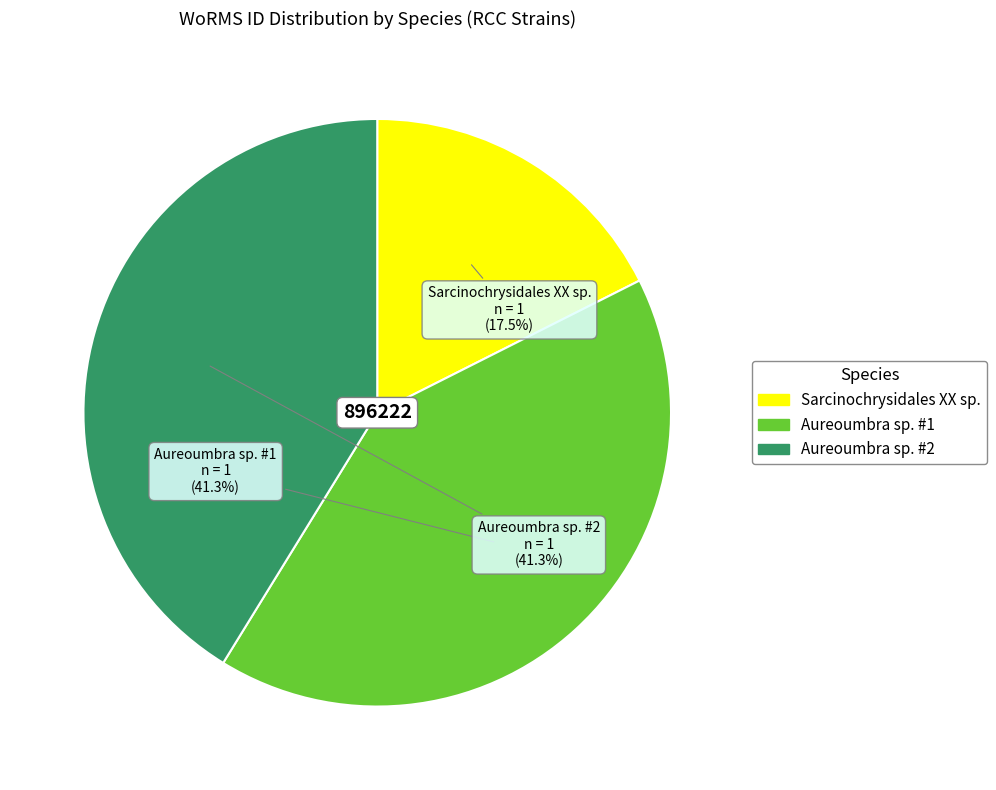

Is Pelagophyceae (Sarcinochrysidales XX sp.) the majority of the pie?

No